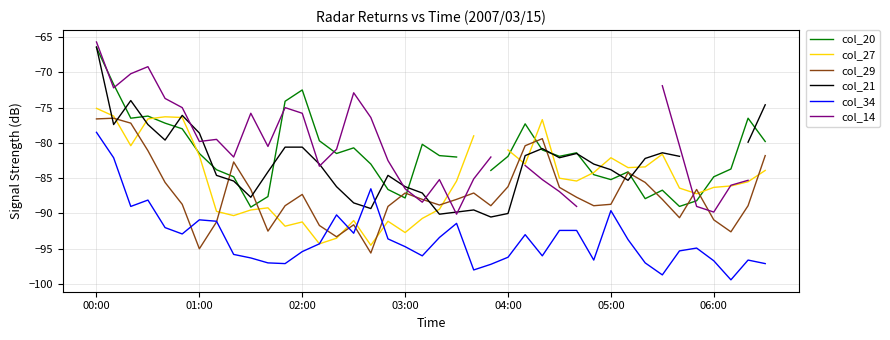

The col_34 series shows -124.8 at 05:00. True or false?

False